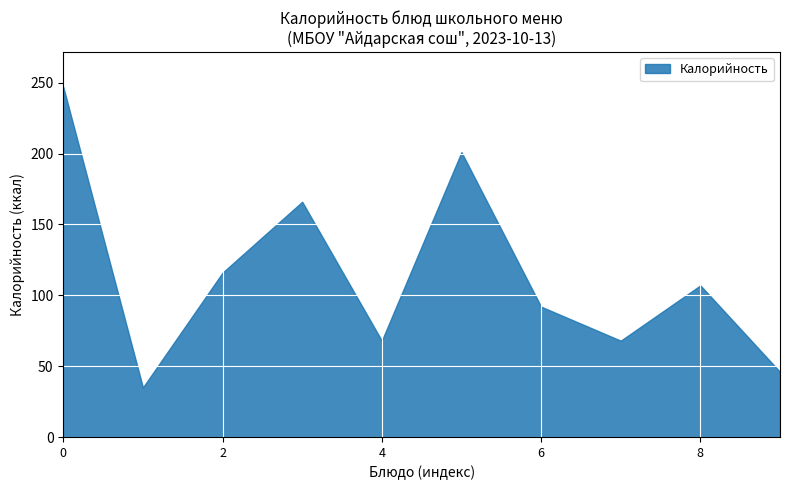

What is the difference between the maximum and minimum values in the Калорийность series?

212